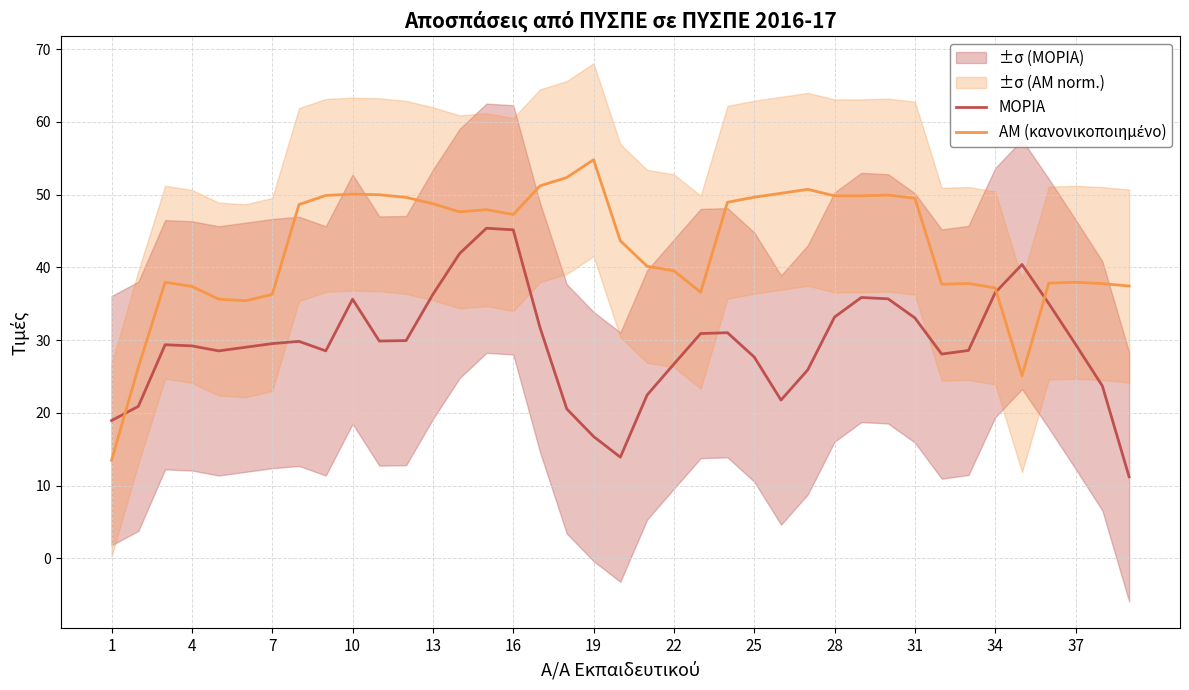

What is the lowest value of the ΜΟΡΙΑ series?

11.2